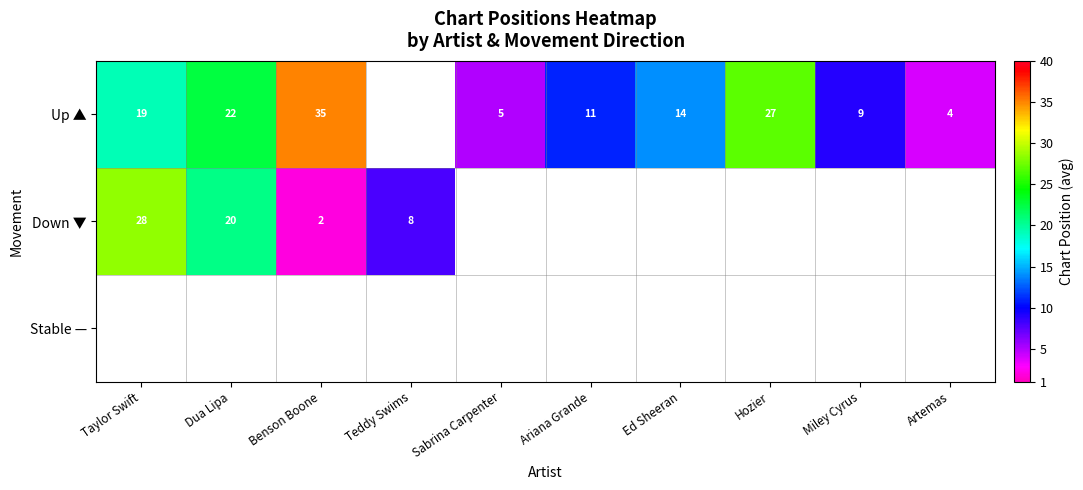

At how many categories does at least one series exceed 31?

1